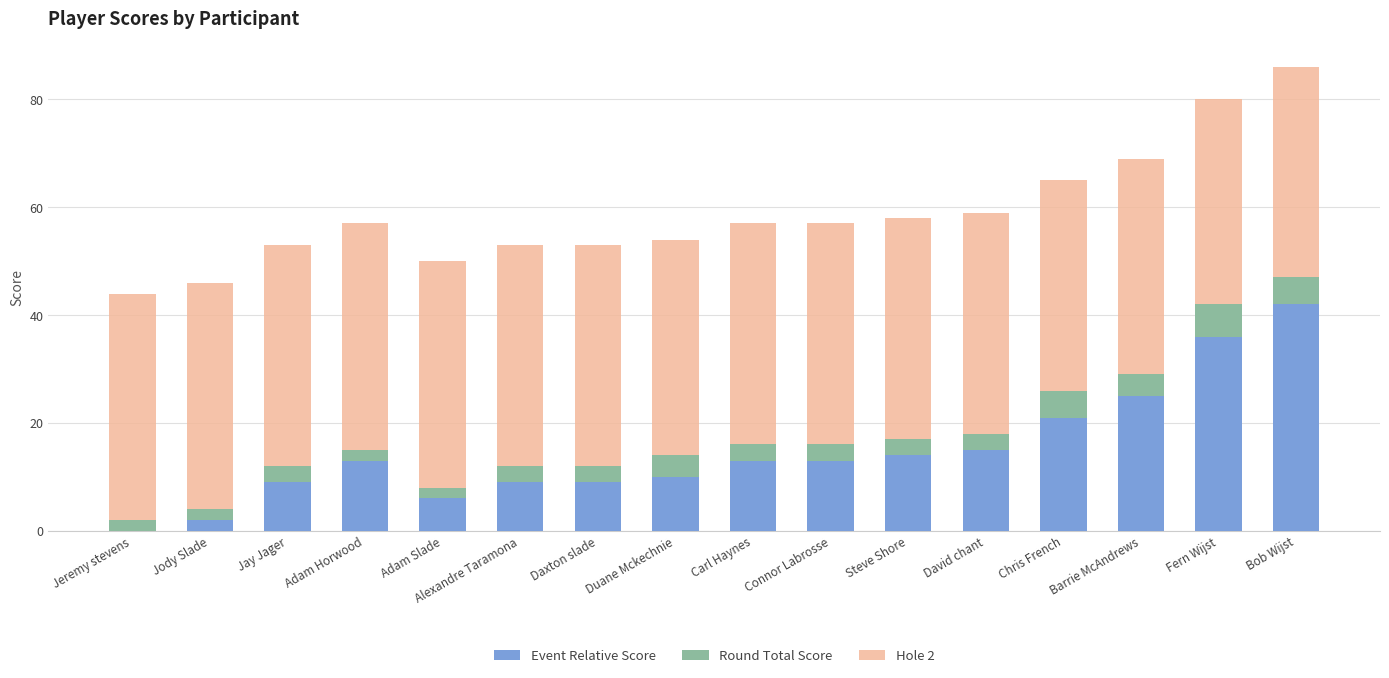

How many categories are shown in the chart?

16